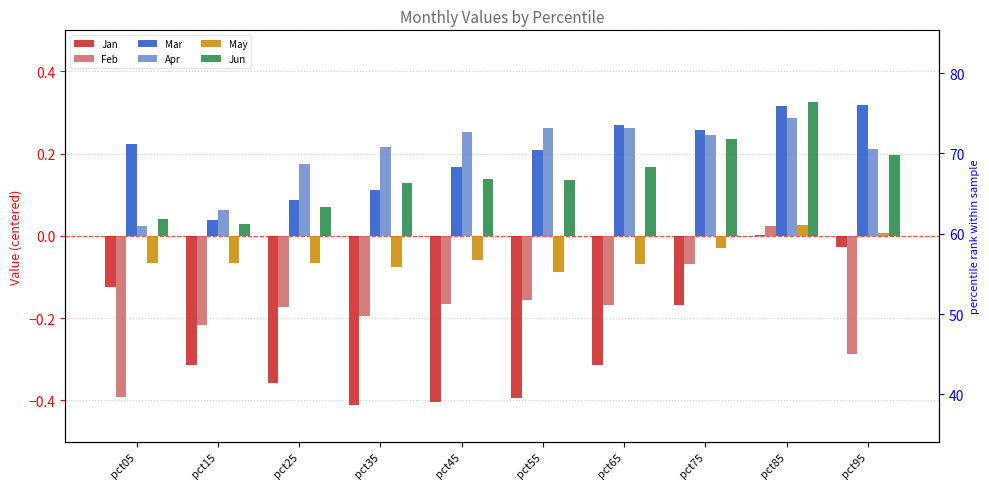

How many categories are shown in the chart?

10